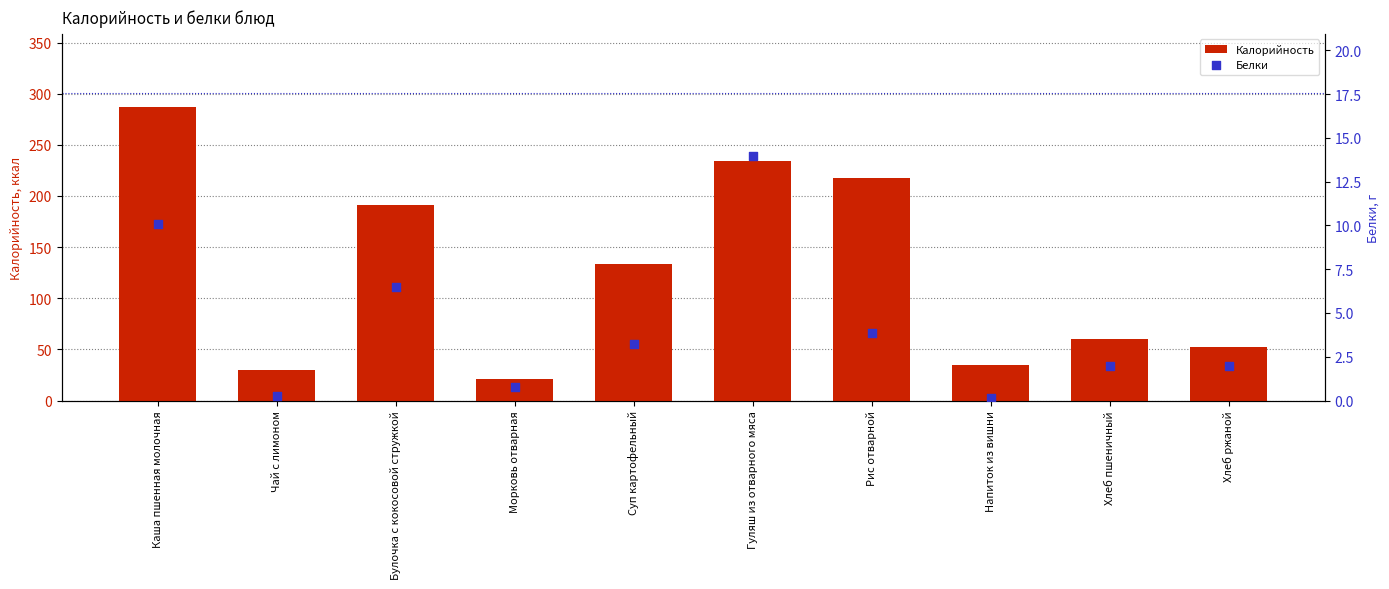

At which category is the sum across all series the highest?

Каша пшенная молочная